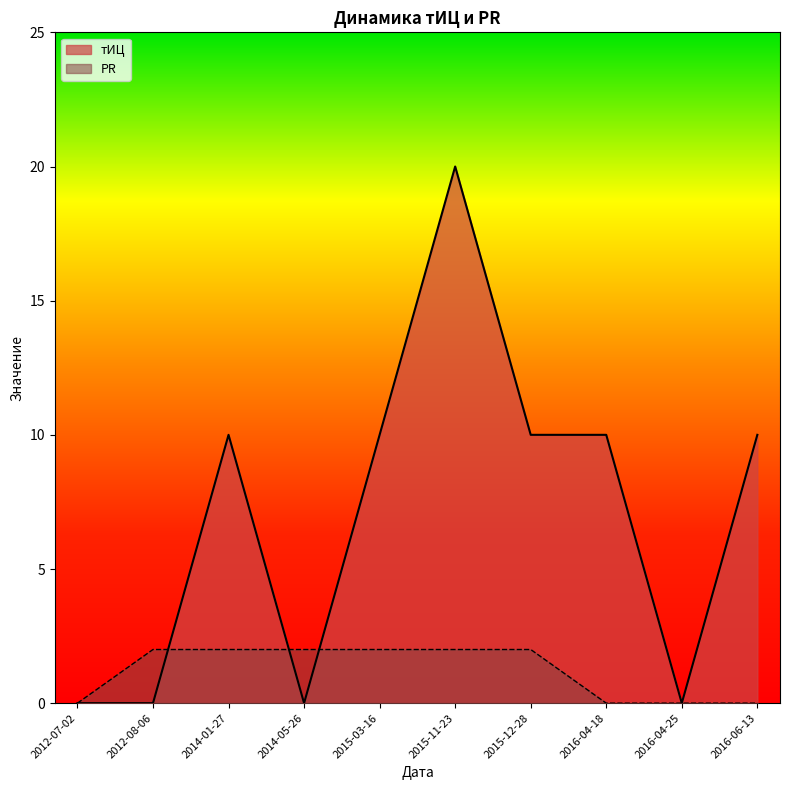

What is the difference between the maximum and minimum values in the тИЦ series?

20